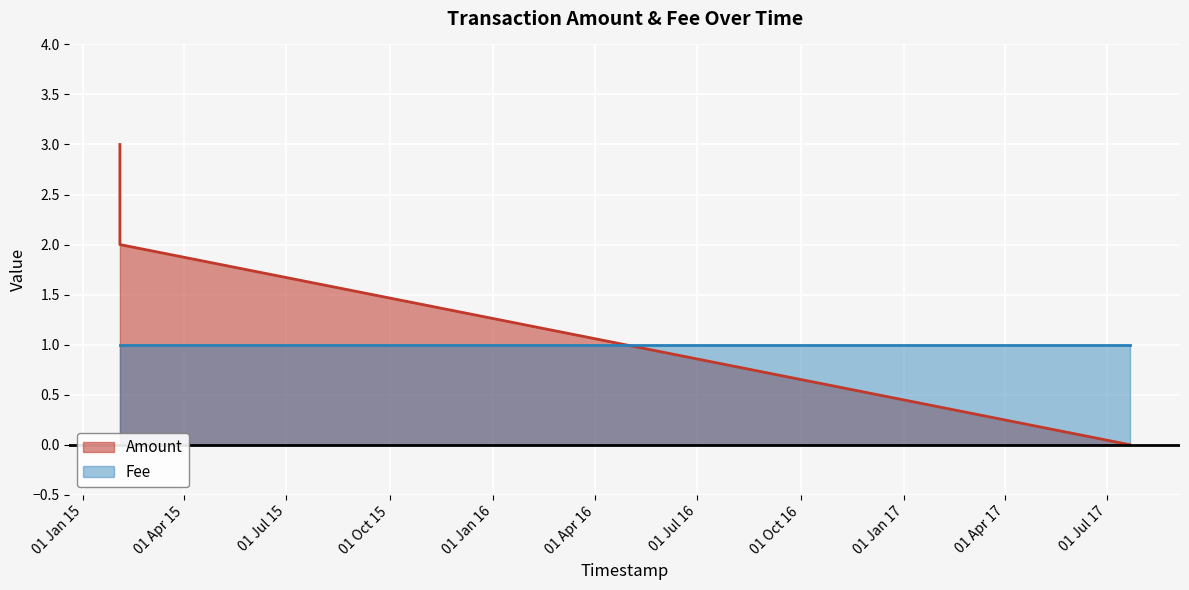

What is the greatest value displayed?

3